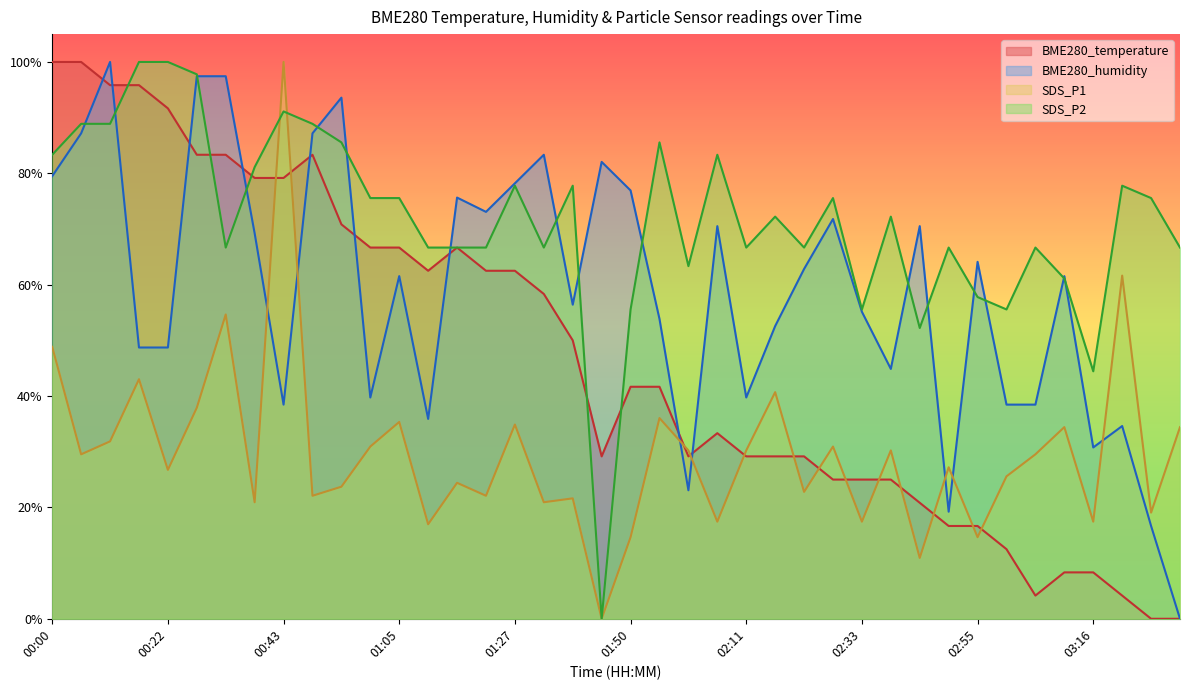

How many lines are shown in the chart?

4